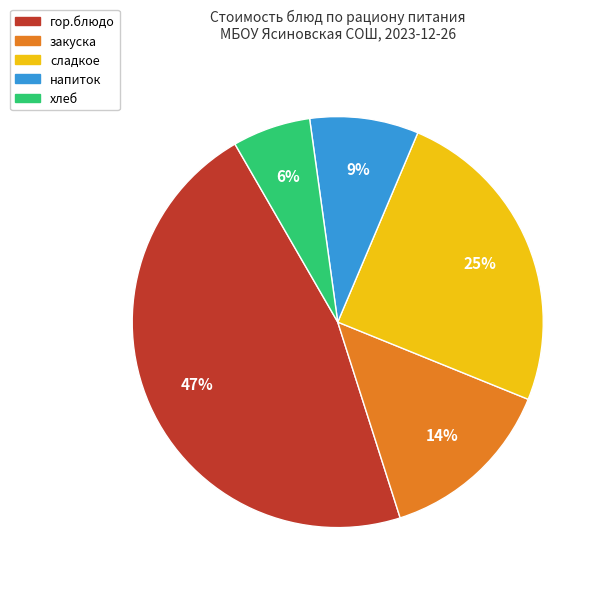

Is there any slice that represents more than half of the pie?

No